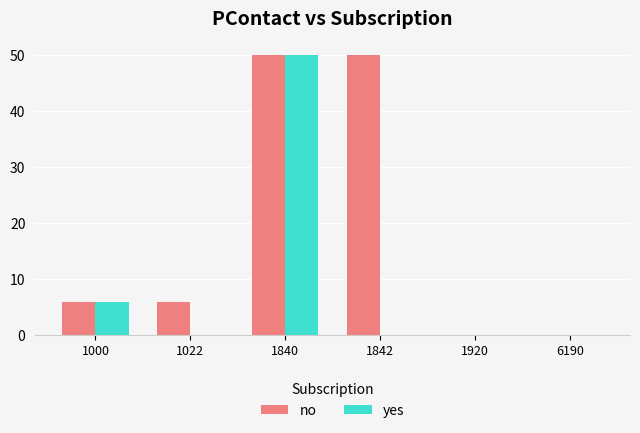

True or false: yes has a value of 0 at 6190.

True